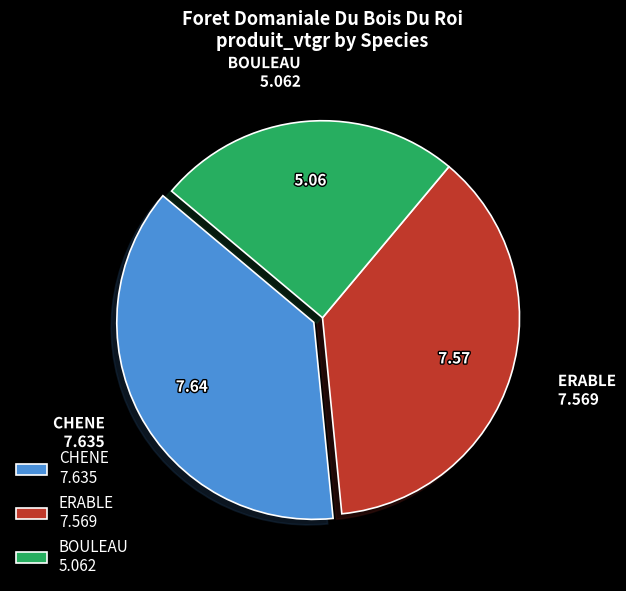

Approximately how many times larger is the value at ERABLE 7.569 compared to CHENE 7.635?

1.0